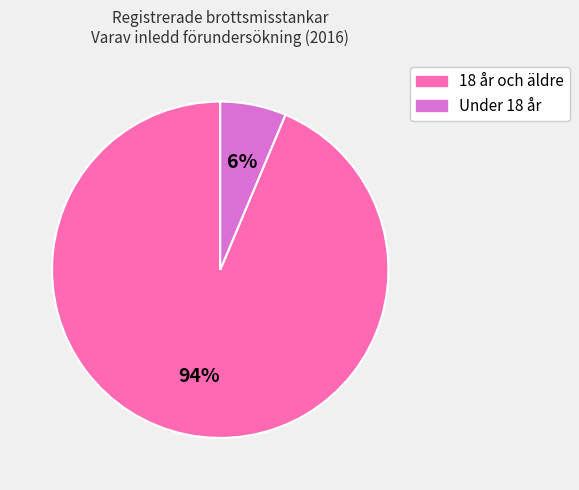

Does 18 år och äldre account for over 50% of the chart?

Yes